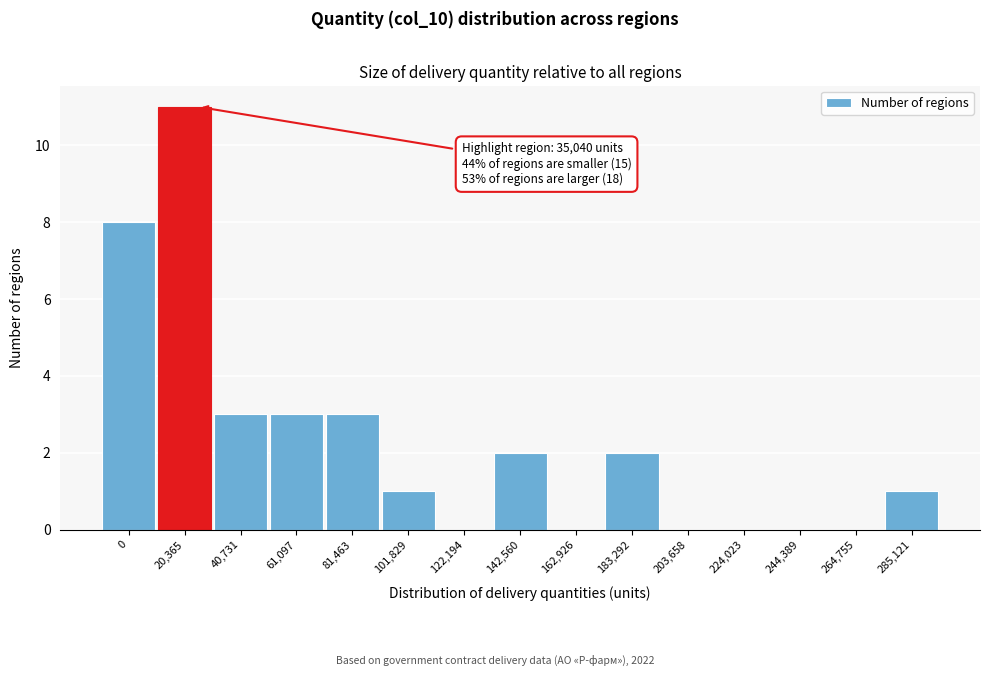

Reading left to right, transcribe all the data shown in this chart.

0=8	20,365=11	40,731=3	61,097=3	81,463=3	101,829=1	122,194=0	142,560=2	162,926=0	183,292=2	203,658=0	224,023=0	244,389=0	264,755=0	285,121=1